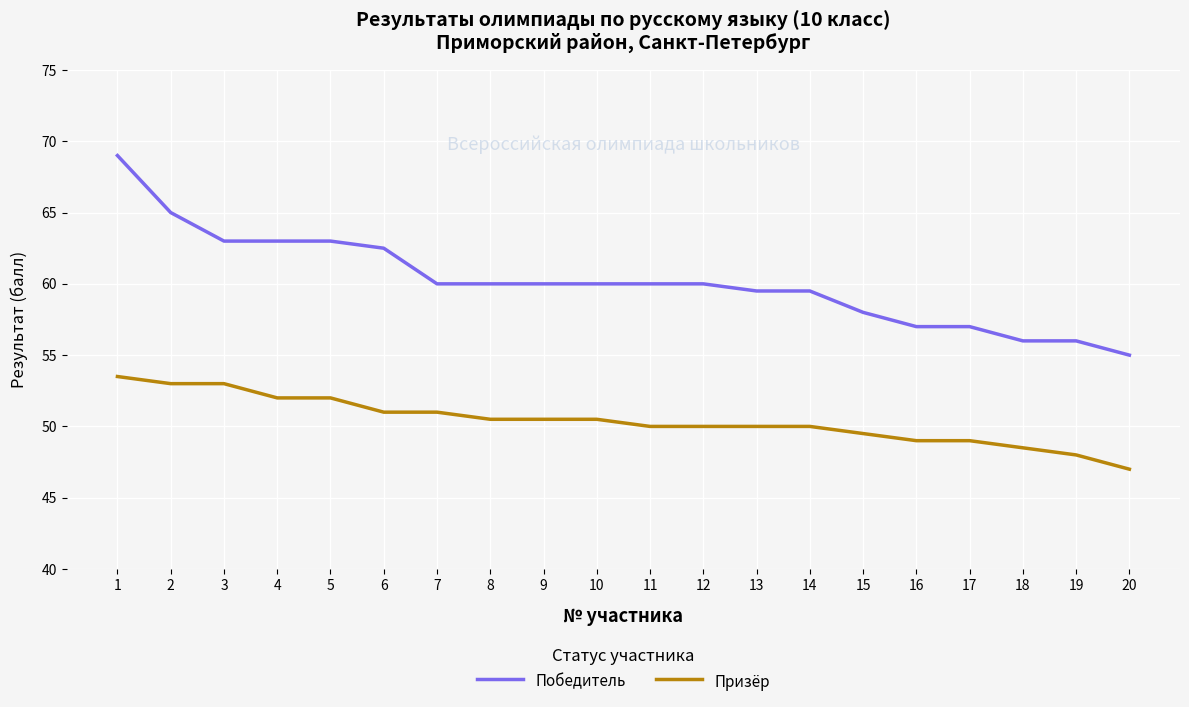

What is the difference between the Победитель values at 9 and 5?

3.0